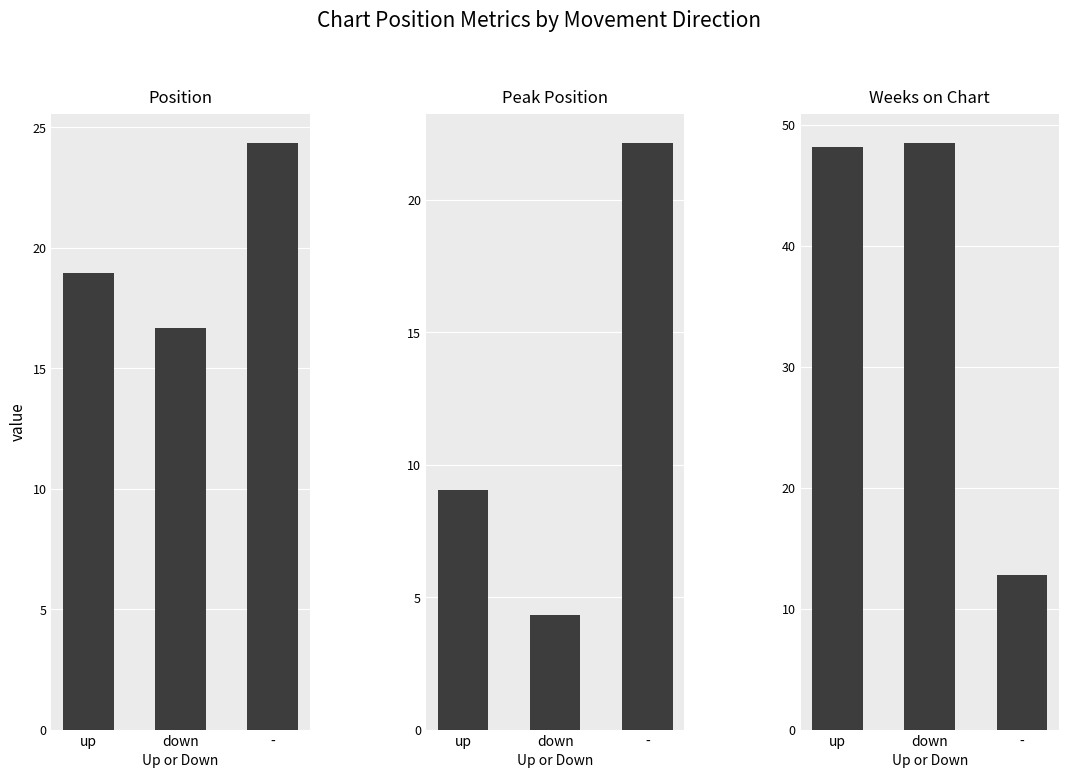

What are all the series names shown in the legend?

Position, Peak Position, Weeks on Chart